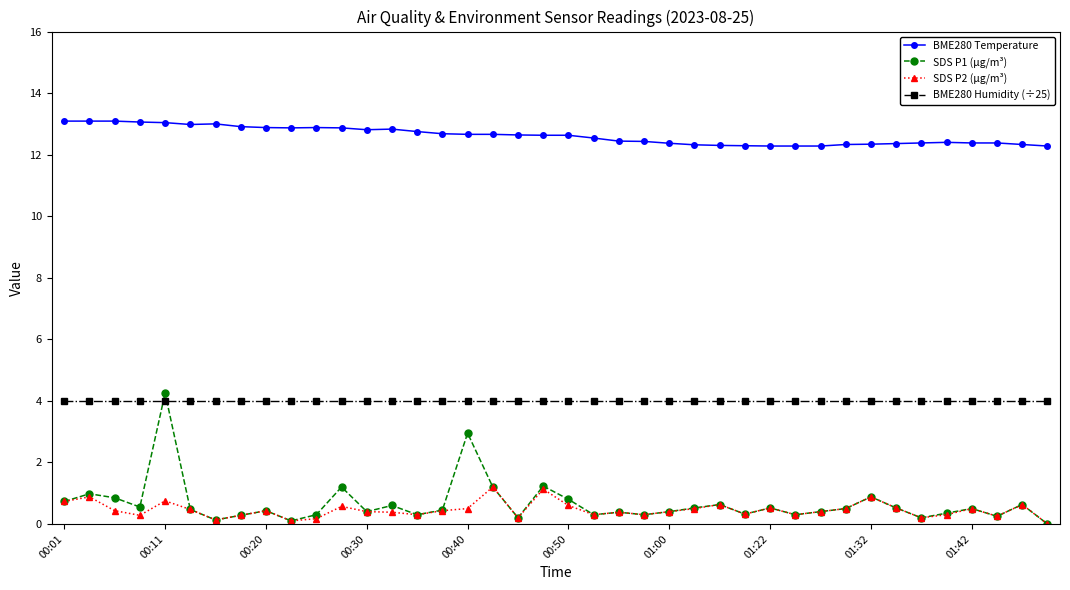

What are all the series names shown in the legend?

BME280 Temperature, SDS P1 (µg/m³), SDS P2 (µg/m³), BME280 Humidity (÷25)